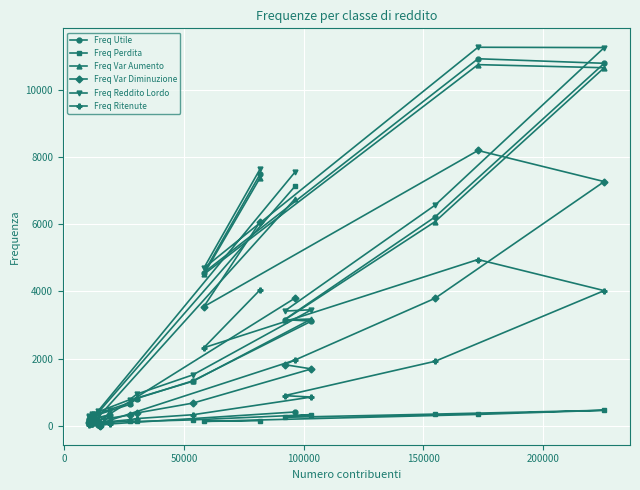

True or false: Freq Var Aumento and Freq Ritenute cross at least once.

False